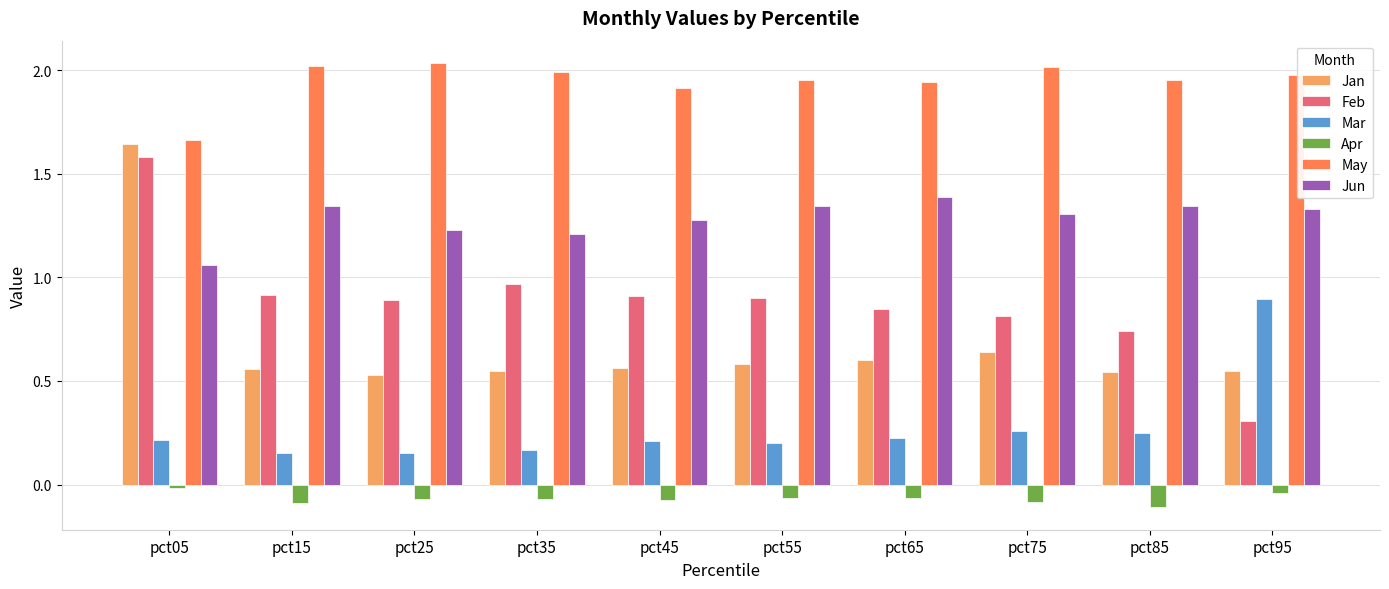

What is the sum of all Feb values?

8.9